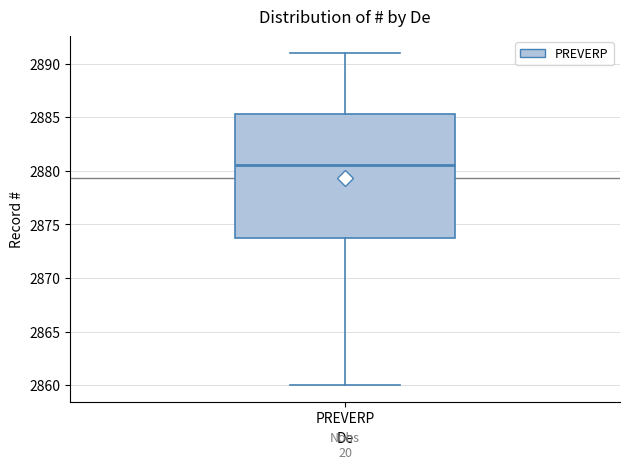

Where is the upper edge of the box for PREVERP on the y-axis? The values are not printed on the chart, so give them approximately, as read against the axis.

2885.5